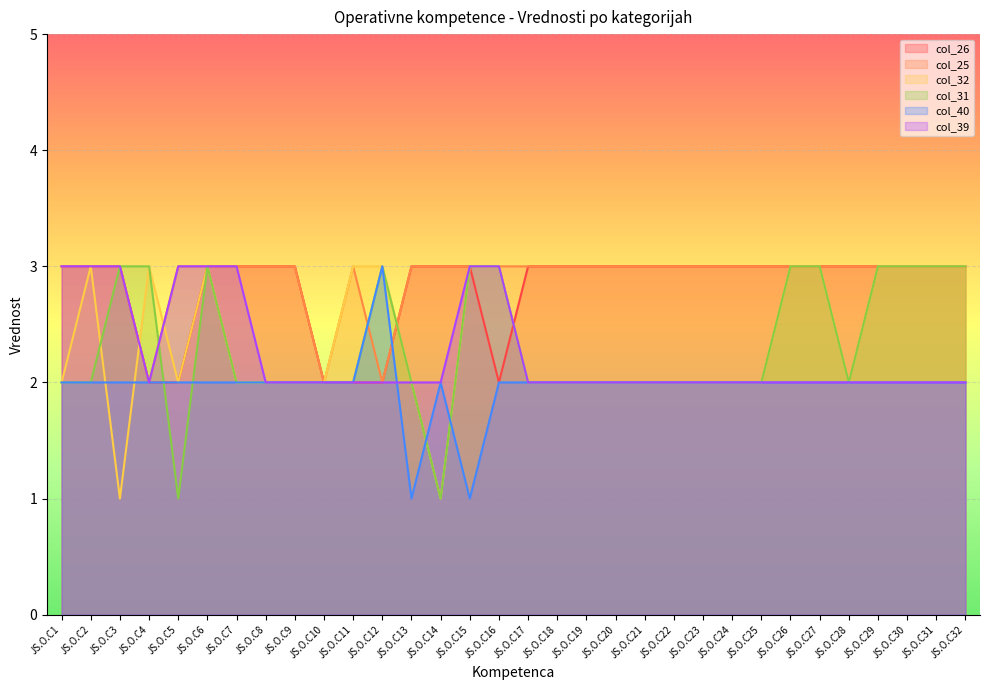

What is the value of the col_26 point at the 24th from the left?

3